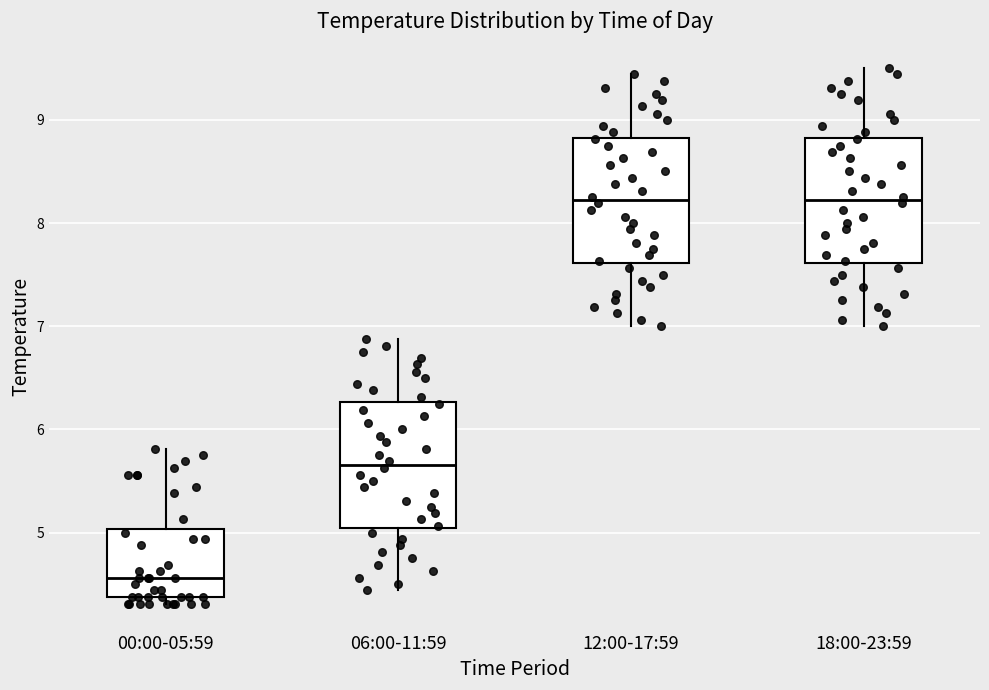

Reading left to right, read every box against the y-axis: the position of its median line, the range the box covers, and the ends of its whiskers. The values are not printed on the chart, so give them approximately, as read against the axis.

00:00-05:59: median 4.6, box 4.4 to 5.0, whiskers 4.3 to 5.8
06:00-11:59: median 5.7, box 5.0 to 6.3, whiskers 4.4 to 6.9
12:00-17:59: median 8.2, box 7.6 to 8.8, whiskers 7.0 to 9.4
18:00-23:59: median 8.2, box 7.6 to 8.8, whiskers 7.0 to 9.5